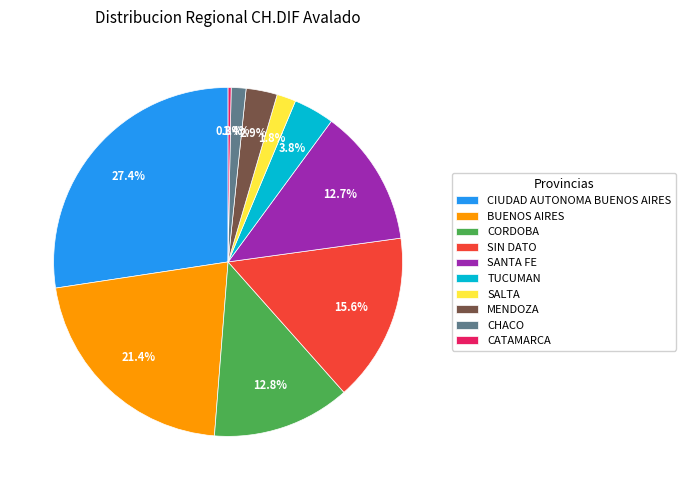

Is it true that CORDOBA is 2% of the pie?

False